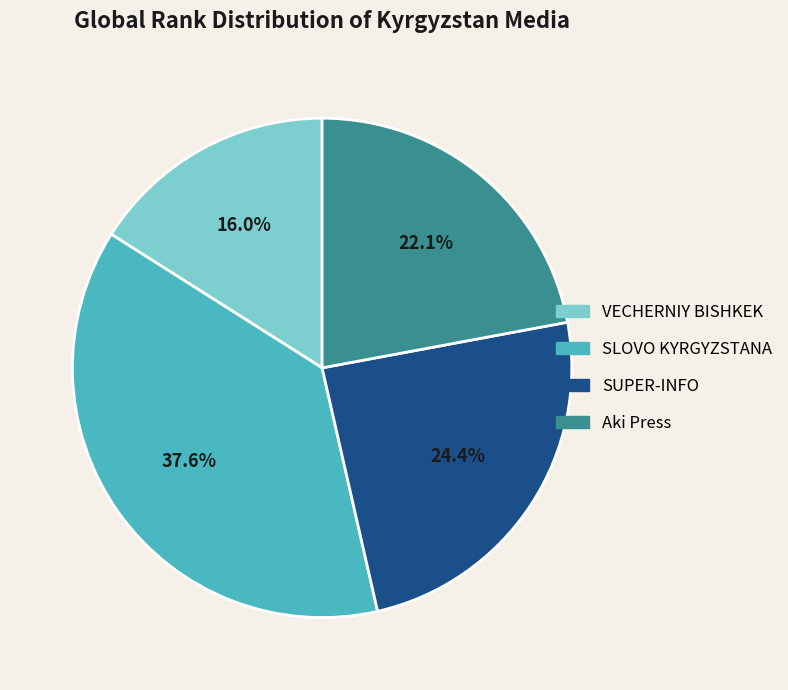

Is it true that VECHERNIY BISHKEK is 16% of the pie?

True